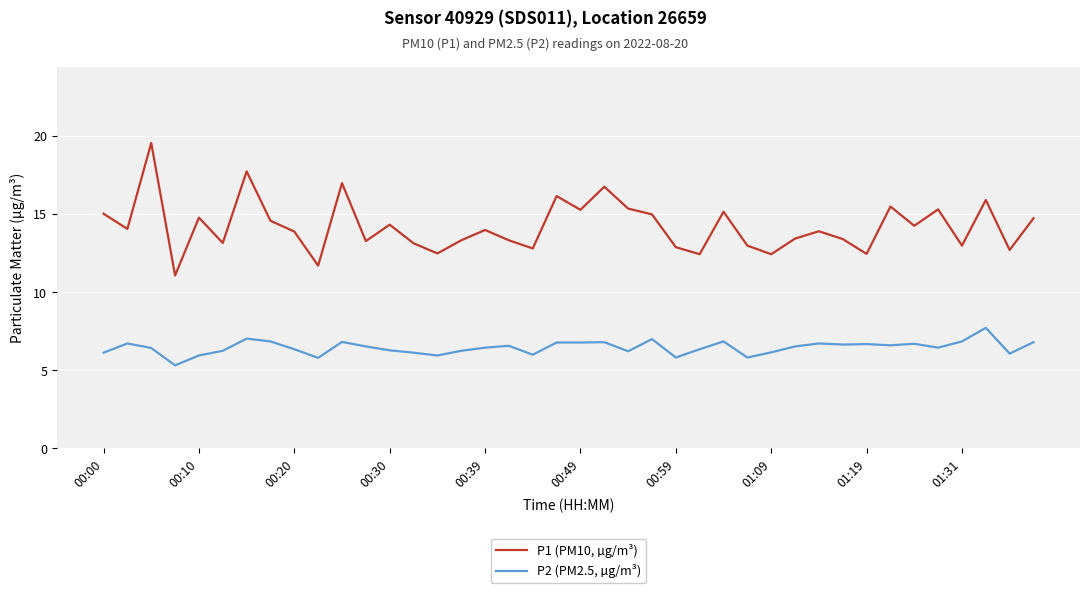

Which series has the largest range (max minus min)?

P1 (PM10, µg/m³)